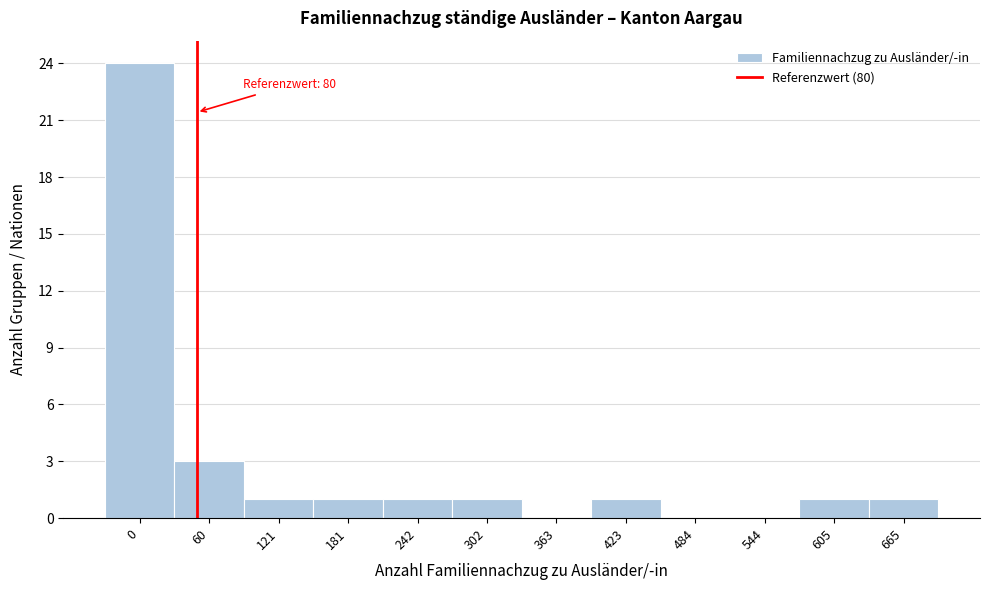

True or false: the data shows 0 at 484.

True